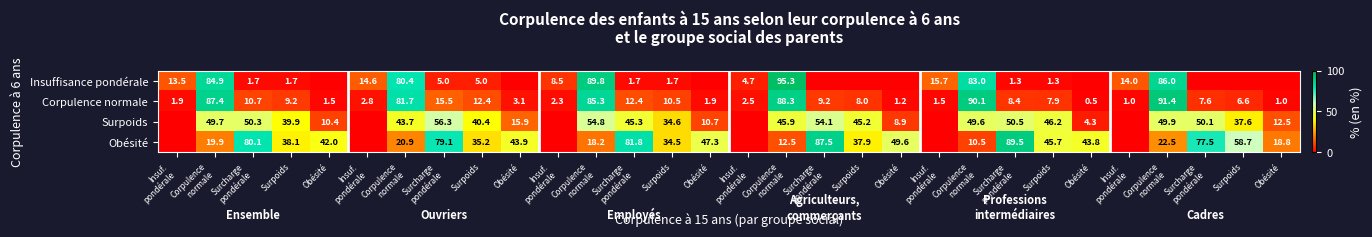

What is the sum of the Surpoids values at Surpoids and Insuf. pondérale?

34.6